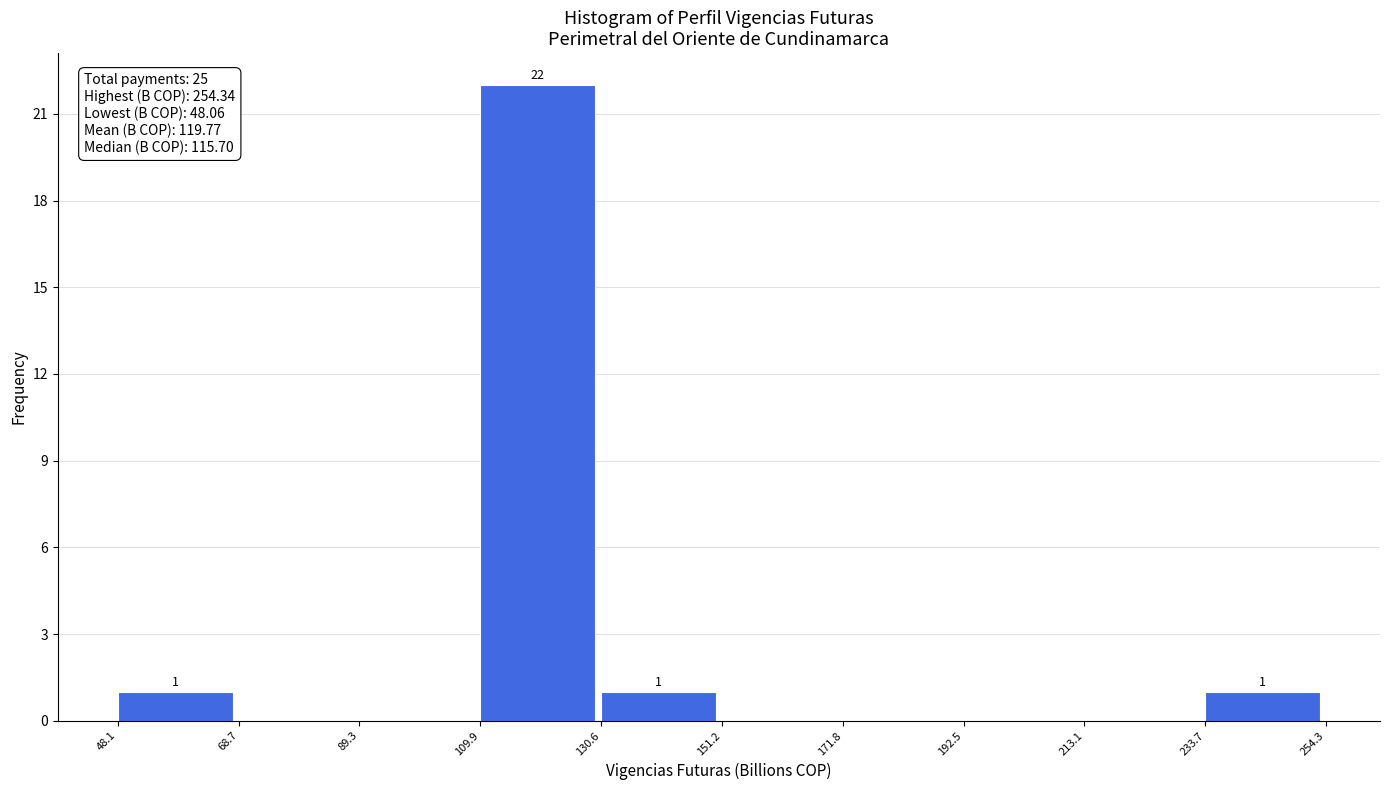

Which range on the x-axis has the tallest bar?

109.9 to 130.6